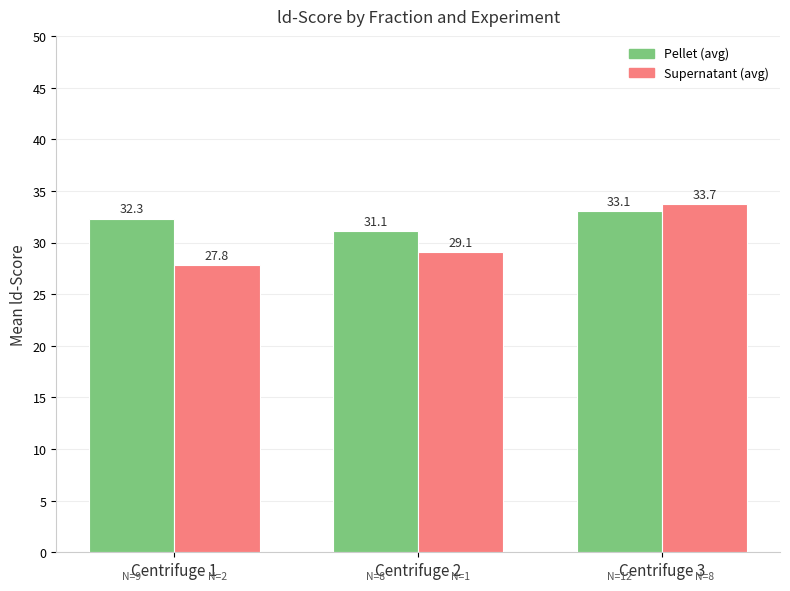

What is the value of the Pellet (avg) bar at the 2nd from the left?

31.1